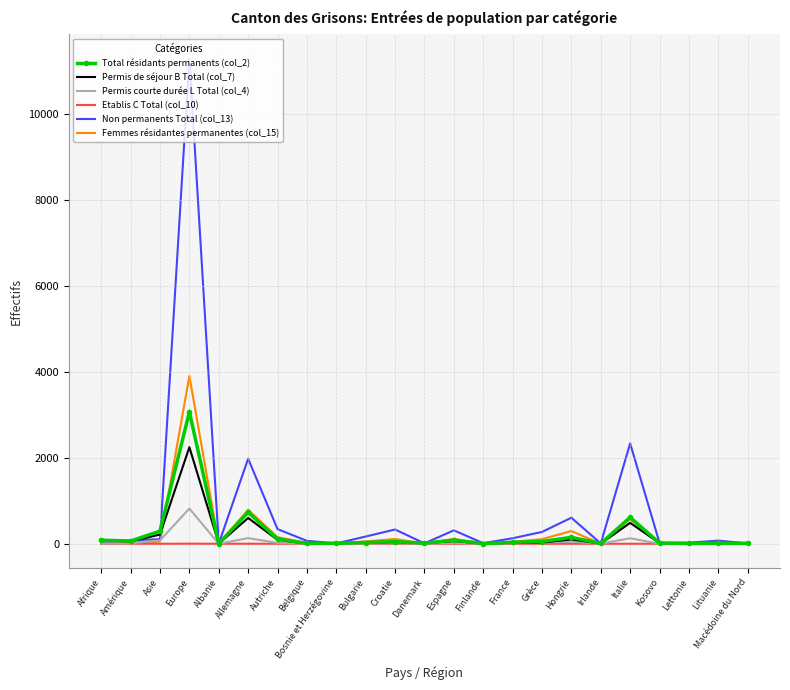

The value of Non permanents Total (col_13) at Hongrie is 606. True or false?

True